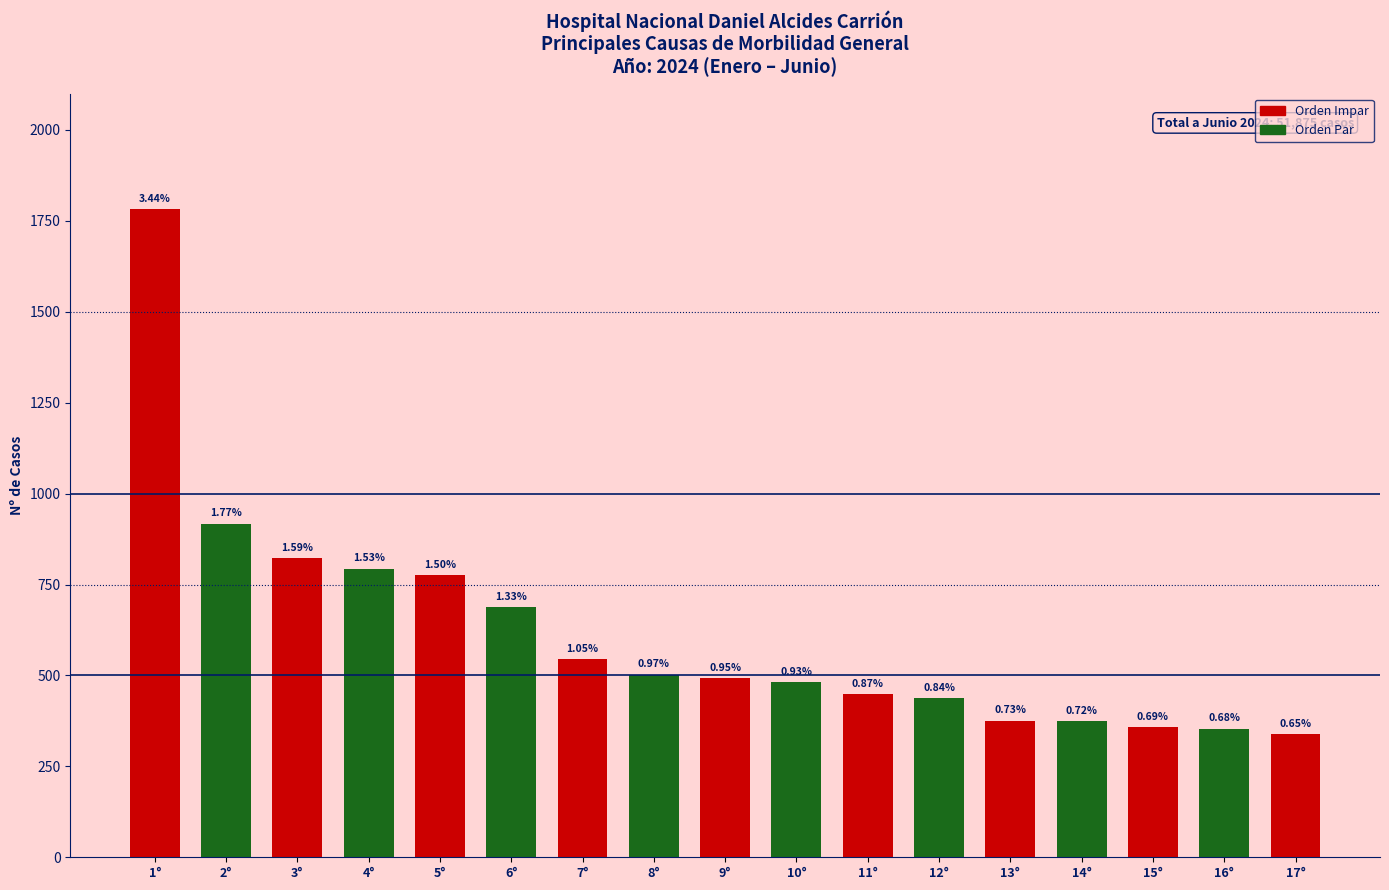

Reading left to right, list all the values displayed in this chart.

1°=1782	2°=917	3°=822	4°=793	5°=776	6°=687	7°=545	8°=502	9°=493	10°=482	11°=449	12°=438	13°=376	14°=374	15°=357	16°=353	17°=339